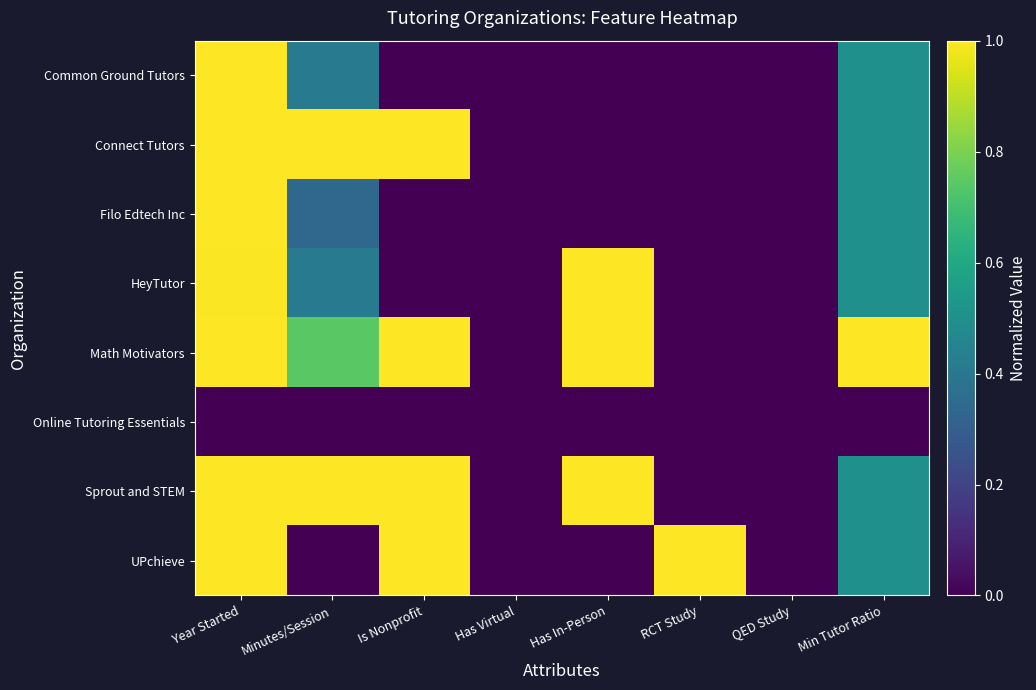

At QED Study, list the series in order from largest to smallest.

Common Ground Tutors, Connect Tutors, Filo Edtech Inc, HeyTutor, Math Motivators, Online Tutoring Essentials, Sprout and STEM, UPchieve